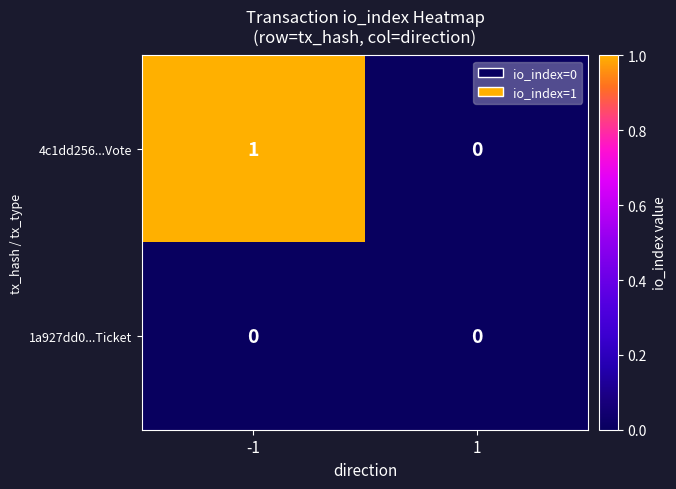

How many series are shown in this chart?

2